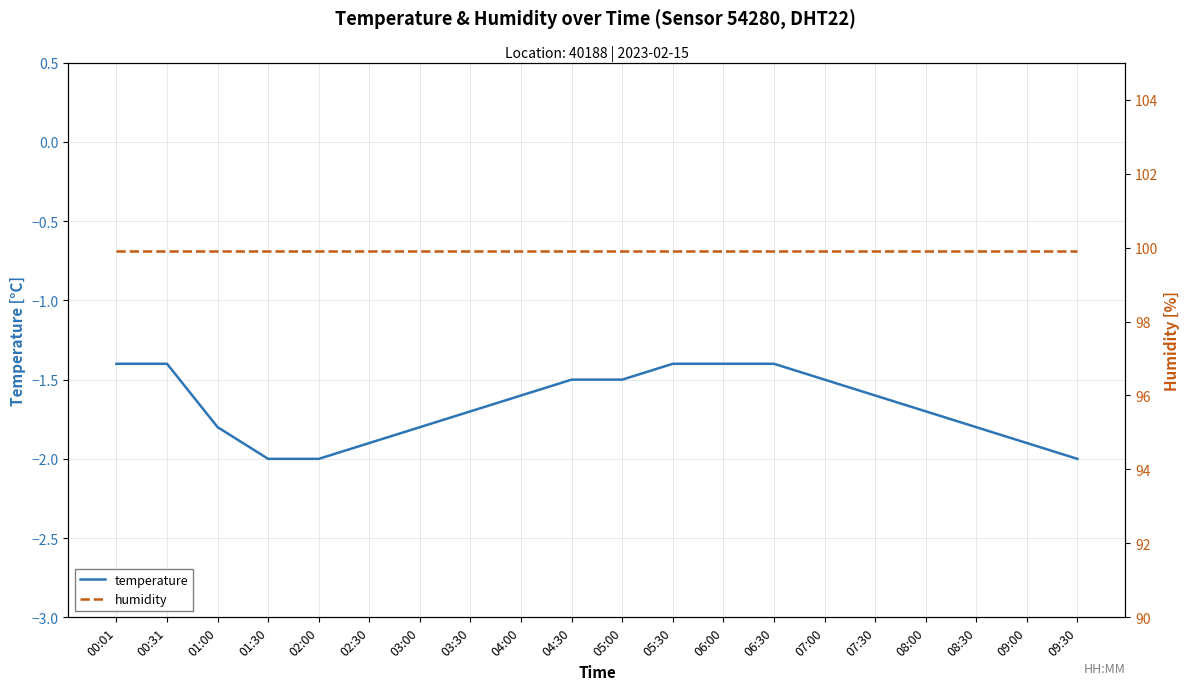

Is this an area chart (filled region under the line)?

No